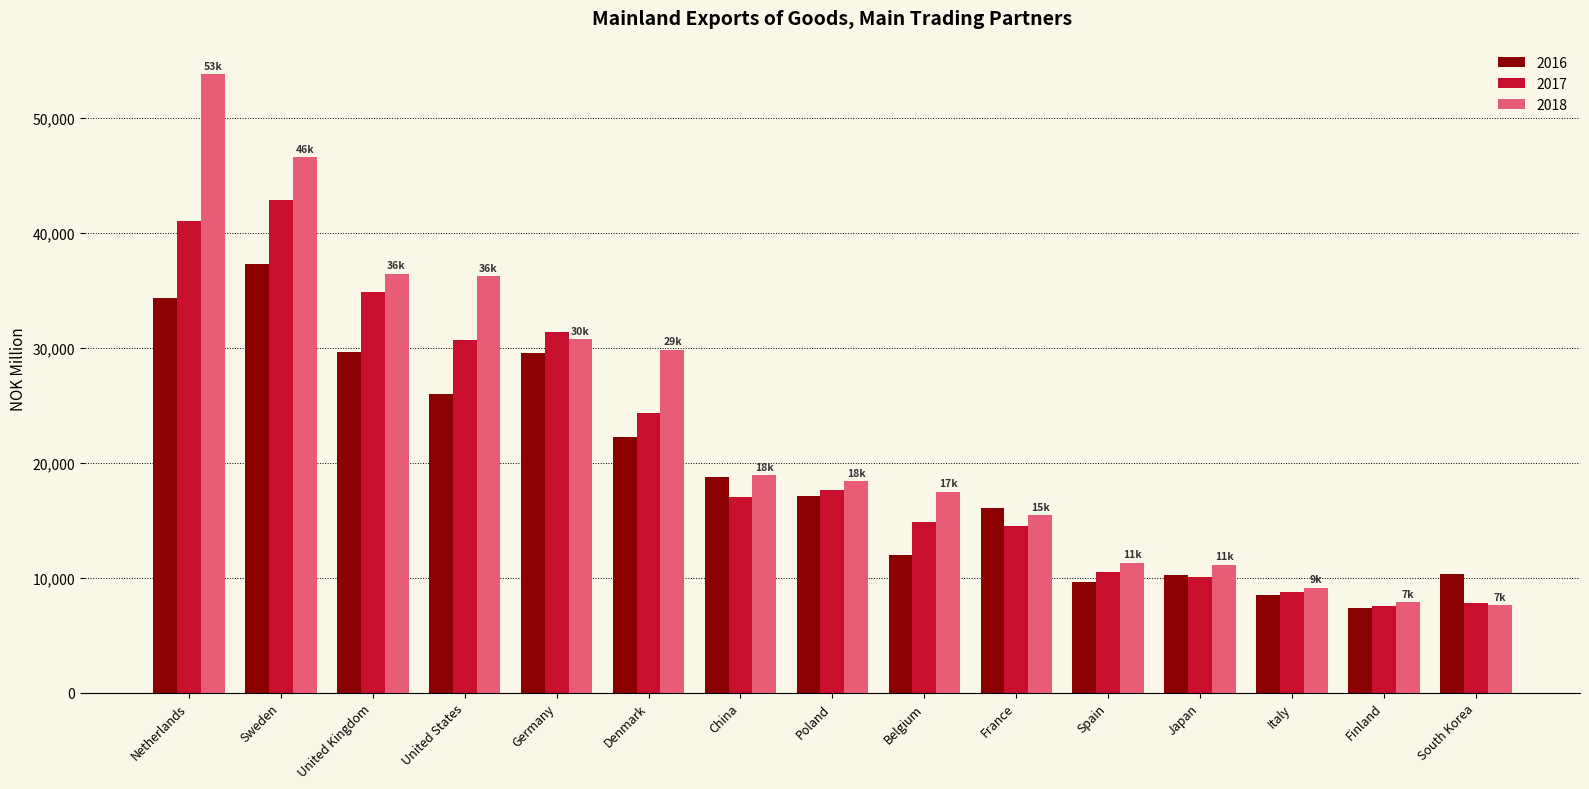

Which series has the largest total across all categories?

2018